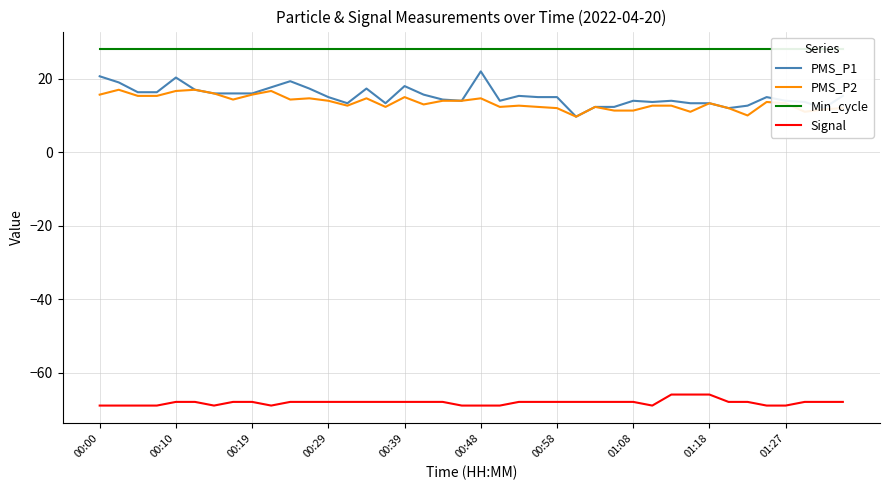

True or false: Signal and PMS_P1 intersect in this chart.

False